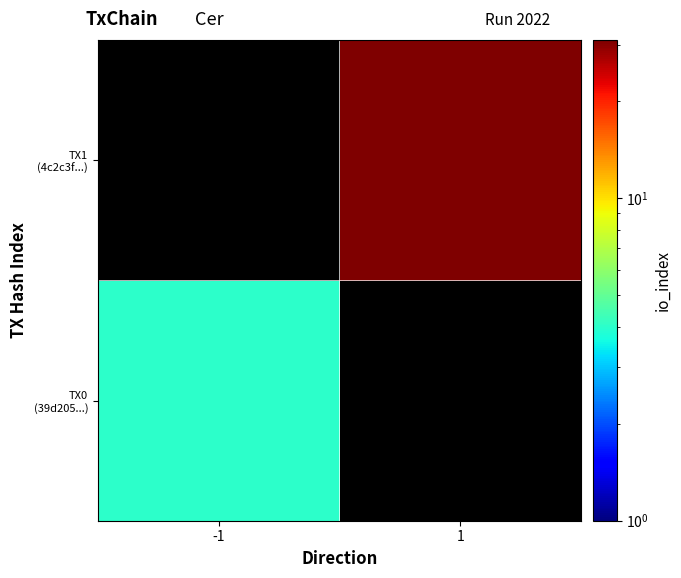

Is the value of TX0 (39d205...) at 1 greater than the value of TX1 (4c2c3f...) at 1?

No